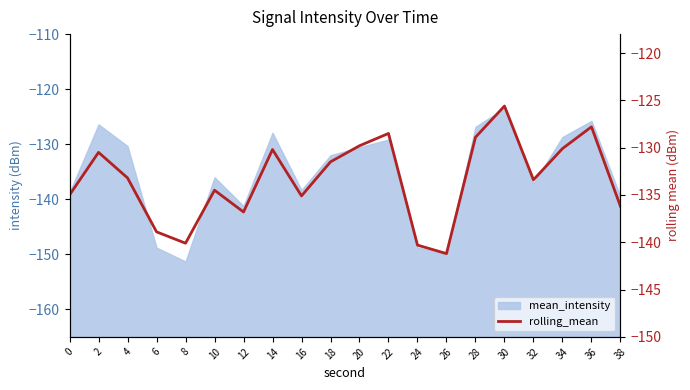

Which label corresponds to the smallest value in the chart?

26